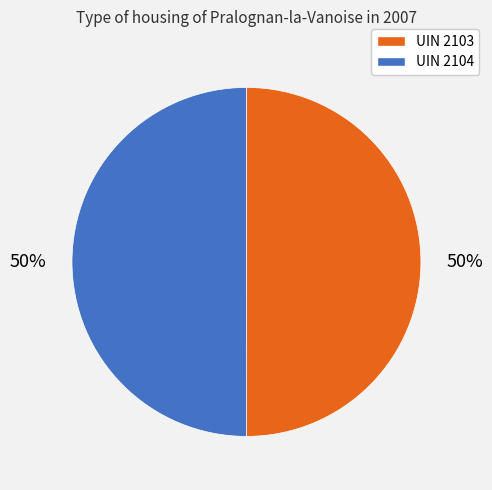

Combined, do UIN 2104 and UIN 2103 account for over 50%?

Yes